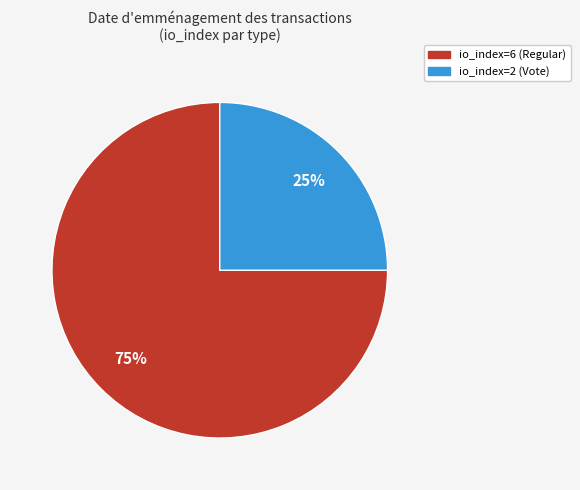

The io_index=6 (Regular) slice represents 75% of the pie. True or false?

True